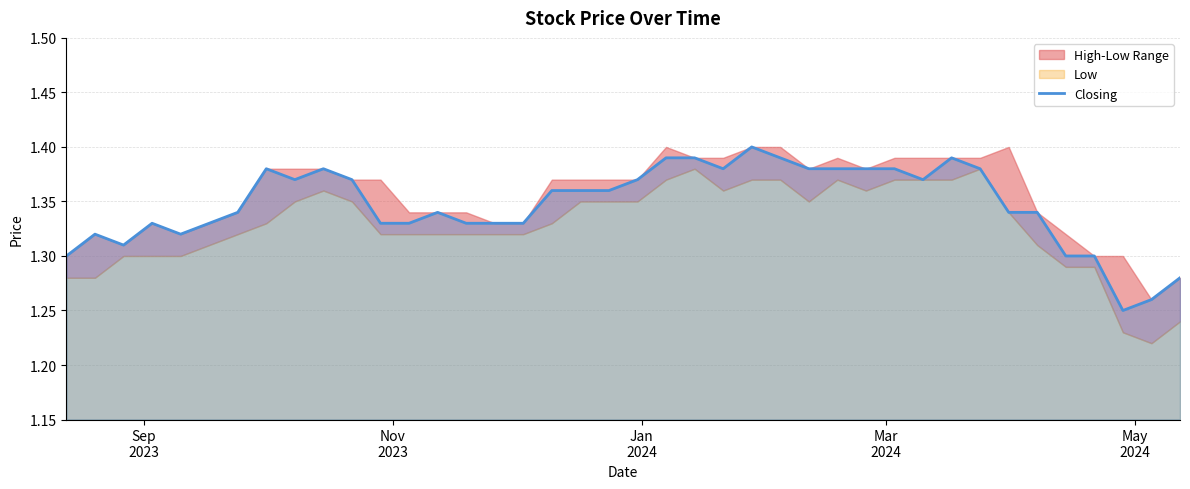

How many lines are shown in the chart?

1